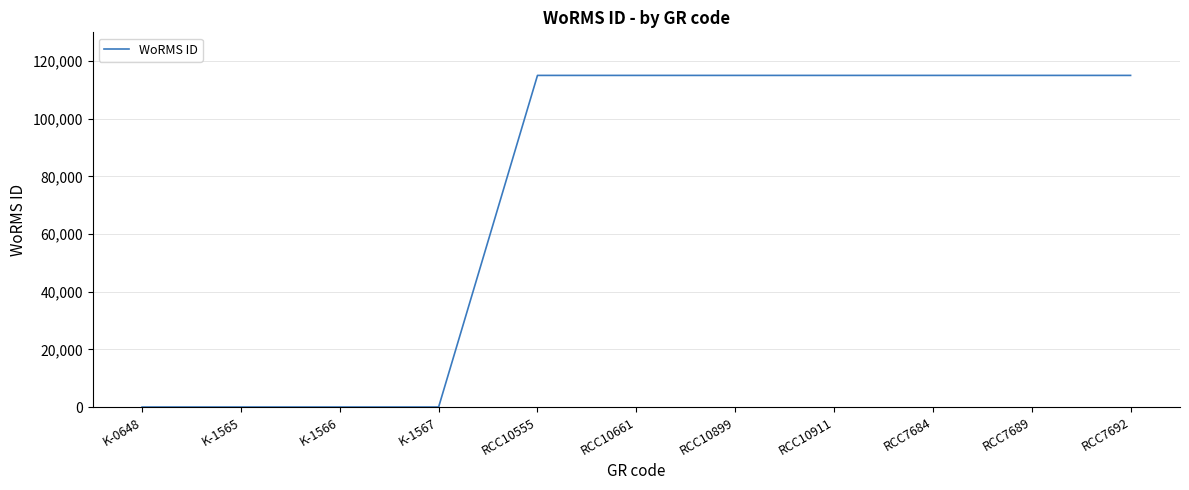

What is the maximum value shown in the chart?

115057